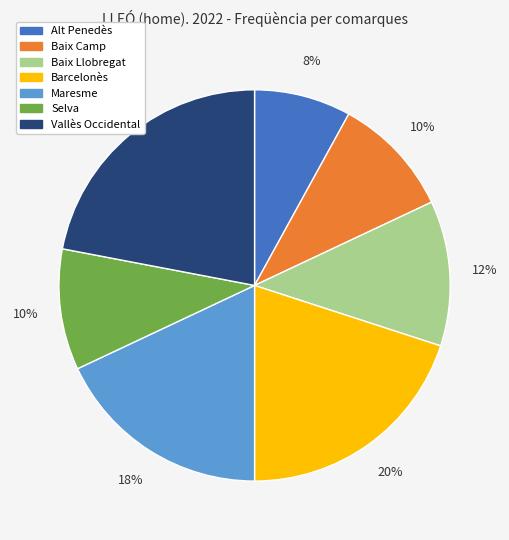

The Vallès Occidental slice represents 11% of the pie. True or false?

False